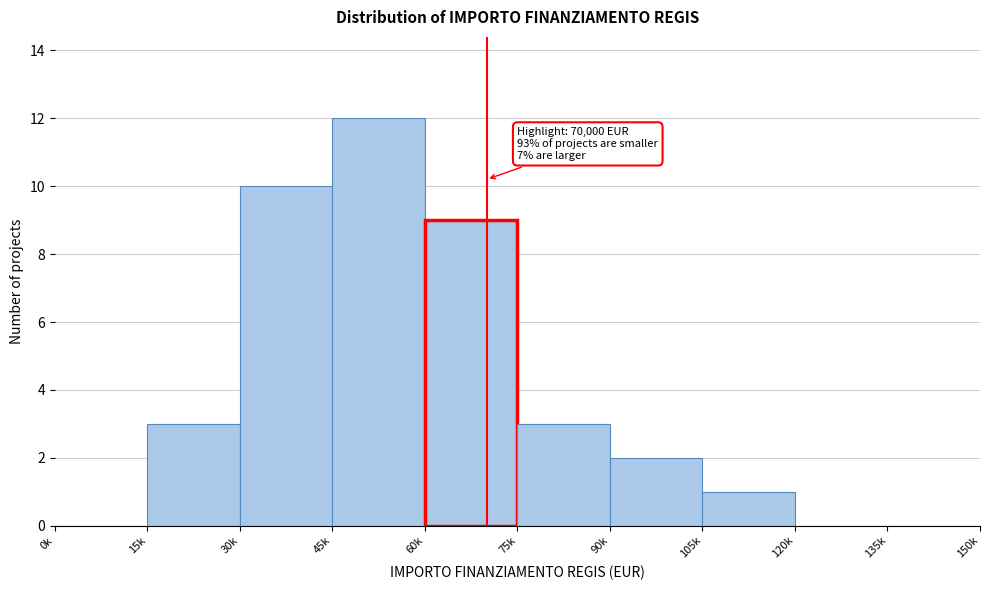

Reading left to right, what are all the values shown in this chart?

0k=0	15k=3	30k=10	45k=12	60k=9	75k=3	90k=2	105k=1	120k=0	135k=0